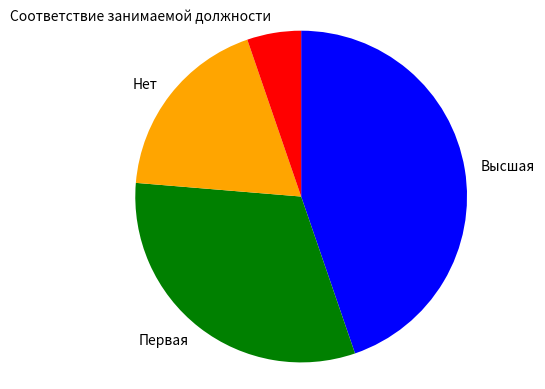

The Соответствие занимаемой должности slice represents 5% of the pie. True or false?

True